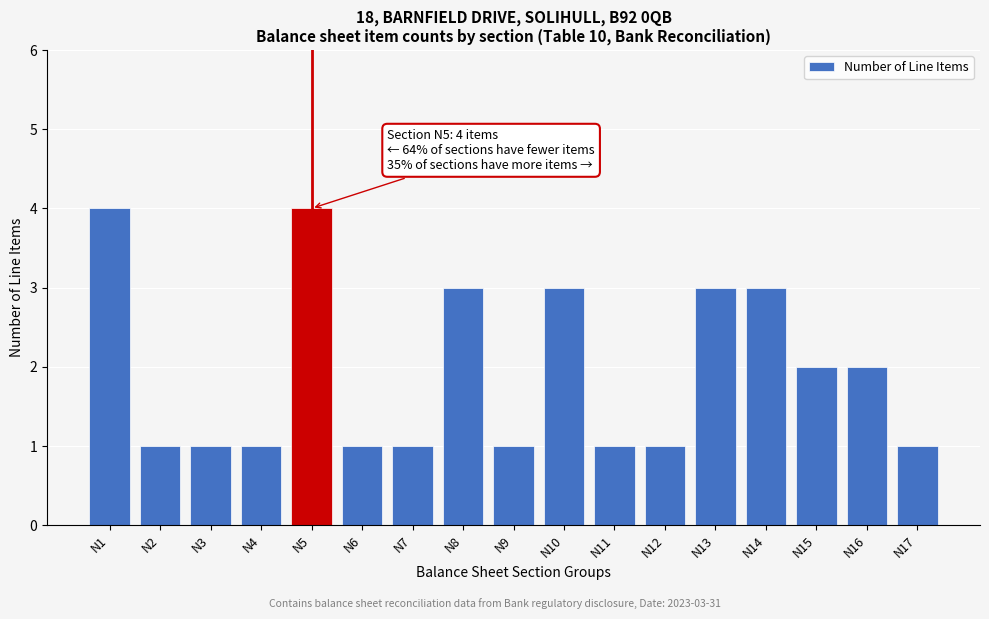

Reading left to right, extract all data points from this chart.

N1=4	N2=1	N3=1	N4=1	N5=4	N6=1	N7=1	N8=3	N9=1	N10=3	N11=1	N12=1	N13=3	N14=3	N15=2	N16=2	N17=1